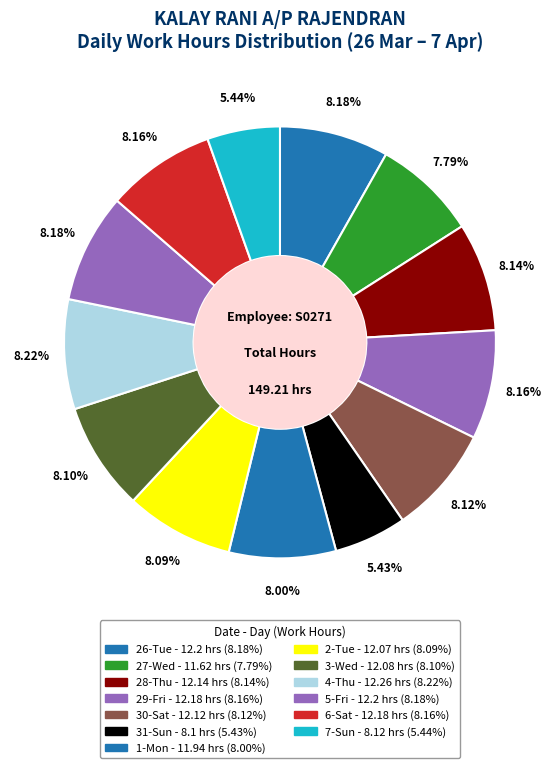

Which category has the biggest portion of the pie?

Thu